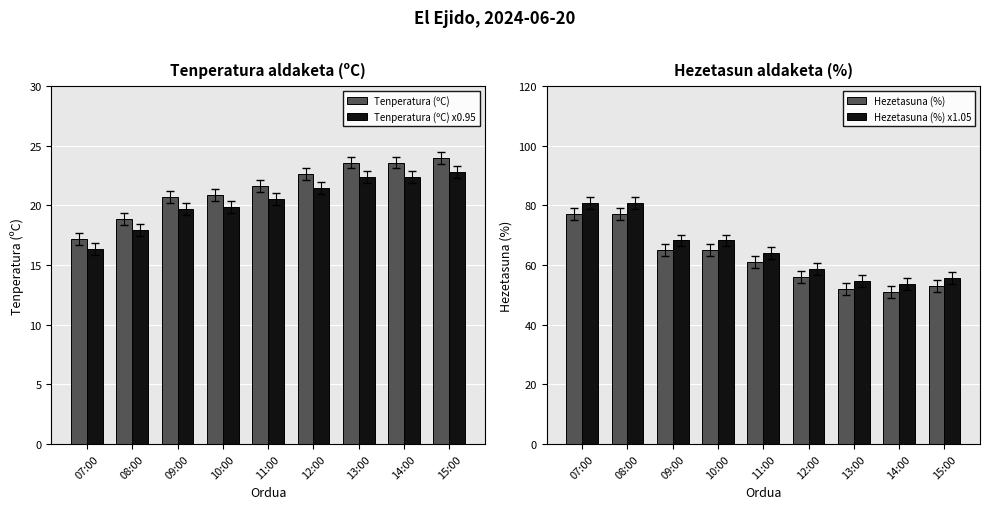

Is it true that Hezetasuna (%) equals 53.0 at 15:00?

True